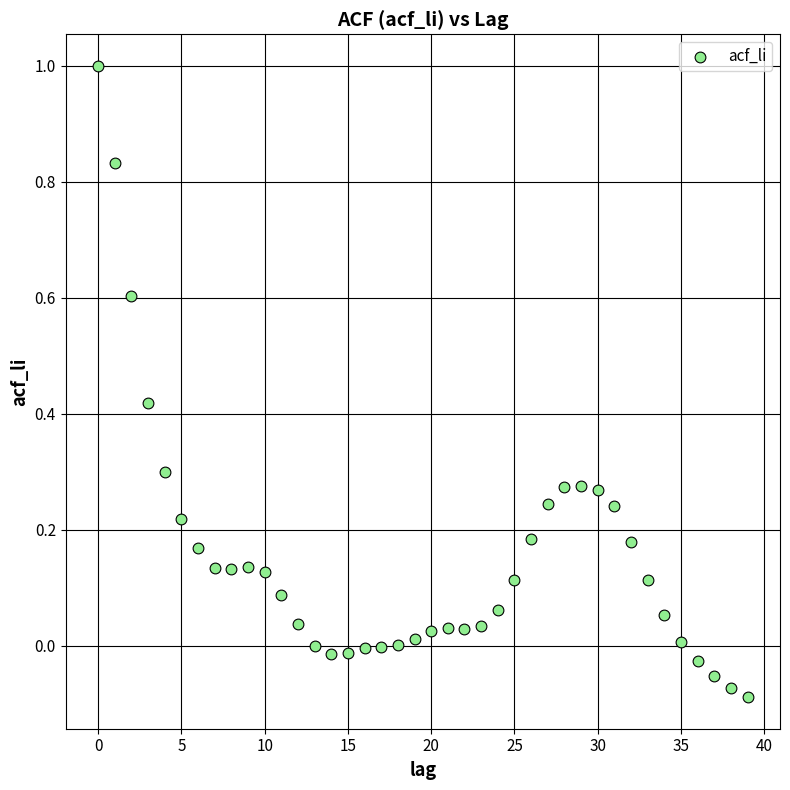

What is the range of Y values (max minus min)?

1.1